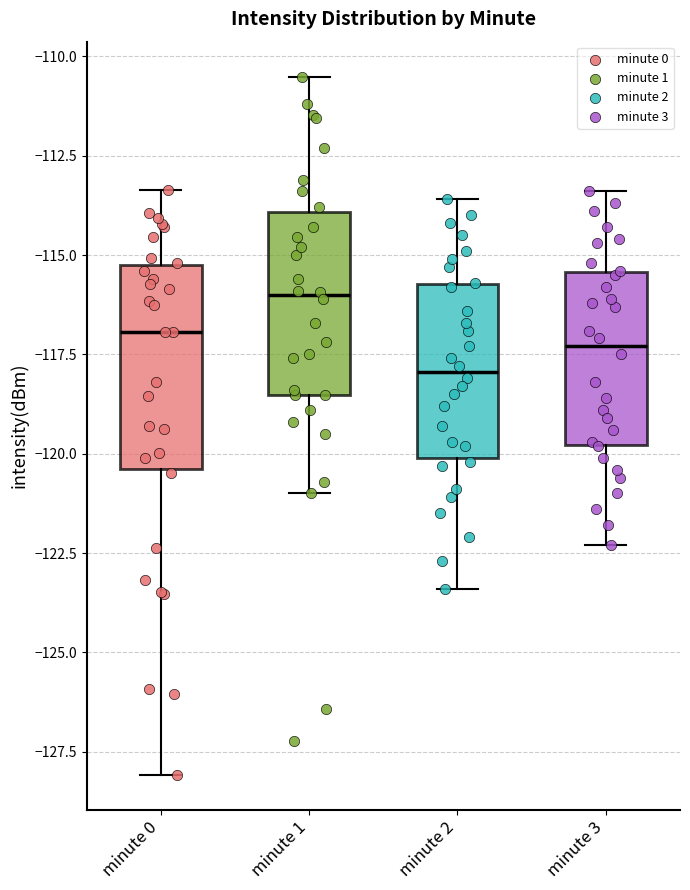

Where is the upper edge of the box for minute 2 on the y-axis? The values are not printed on the chart, so give them approximately, as read against the axis.

-115.5